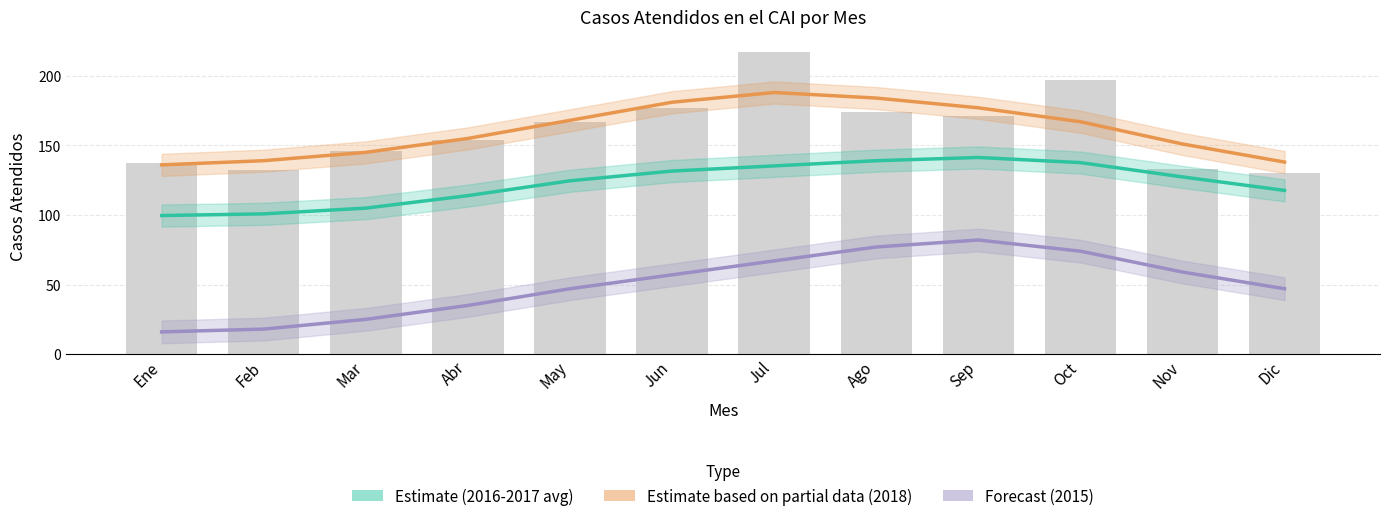

Is the value of Estimate (2016-2017 avg) at Feb greater than the value of Forecast (2015) at May?

Yes